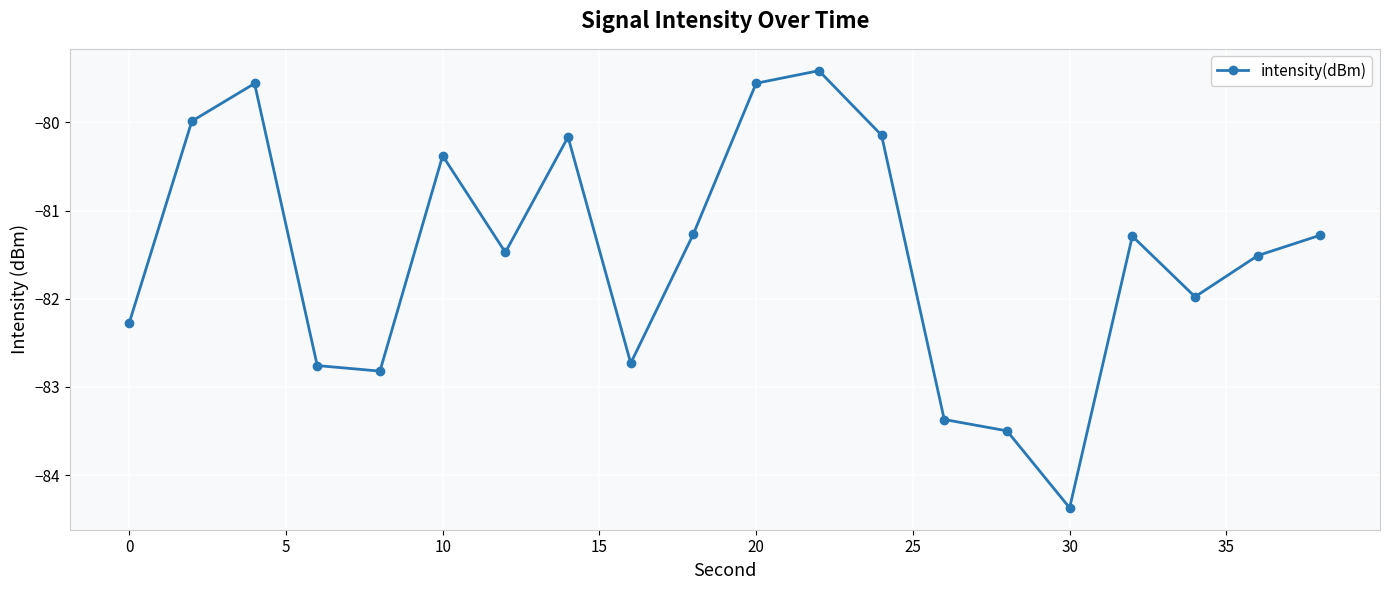

How many points are higher than both their immediate neighbors (excluding endpoints)?

5